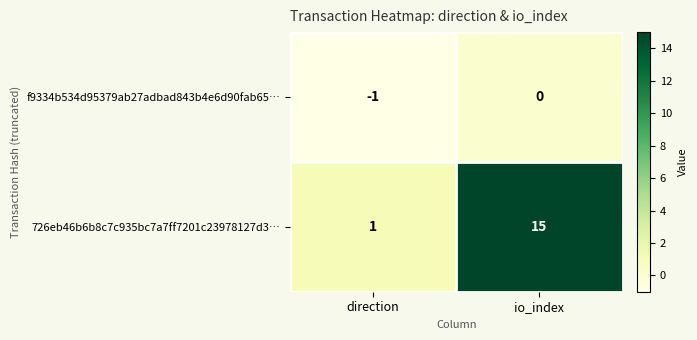

List the series in order of their peak value, lowest first.

f9334b534d95379ab27adbad843b4e6d90fab65…, 726eb46b6b8c7c935bc7a7ff7201c23978127d3…